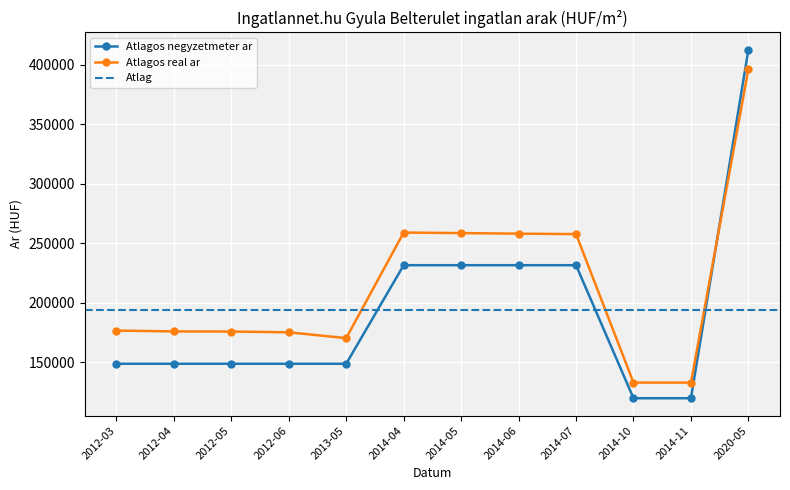

Is the value of Szoras also hatar at 2014-06 greater than the value of Atlagos negyzetmeter ar at 2012-03?

Yes